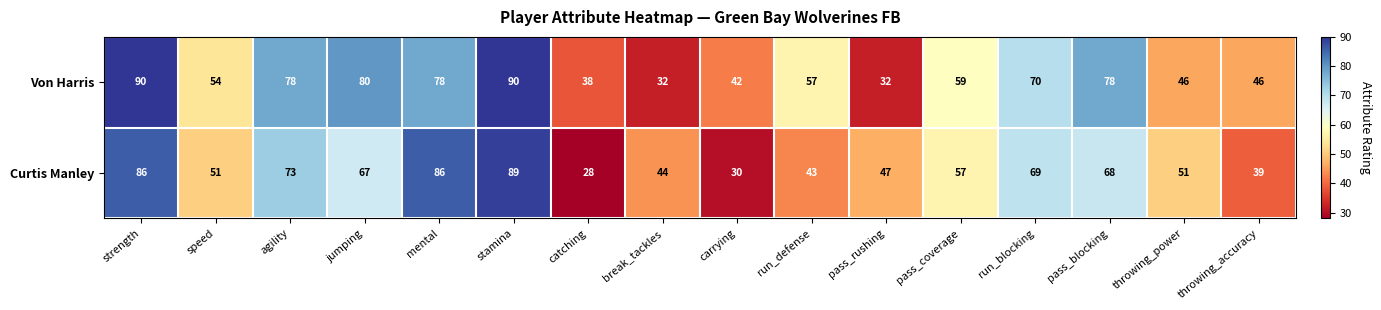

What is the difference between the second highest and second lowest values in the Von Harris series?

58